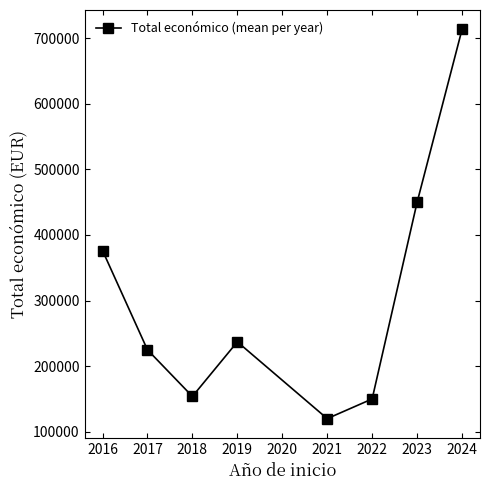

Reading left to right, transcribe all the data shown in this chart.

376186.0	224878.0	153848.7	237042.0	120000.0	150000.0	449649.0	713198.3